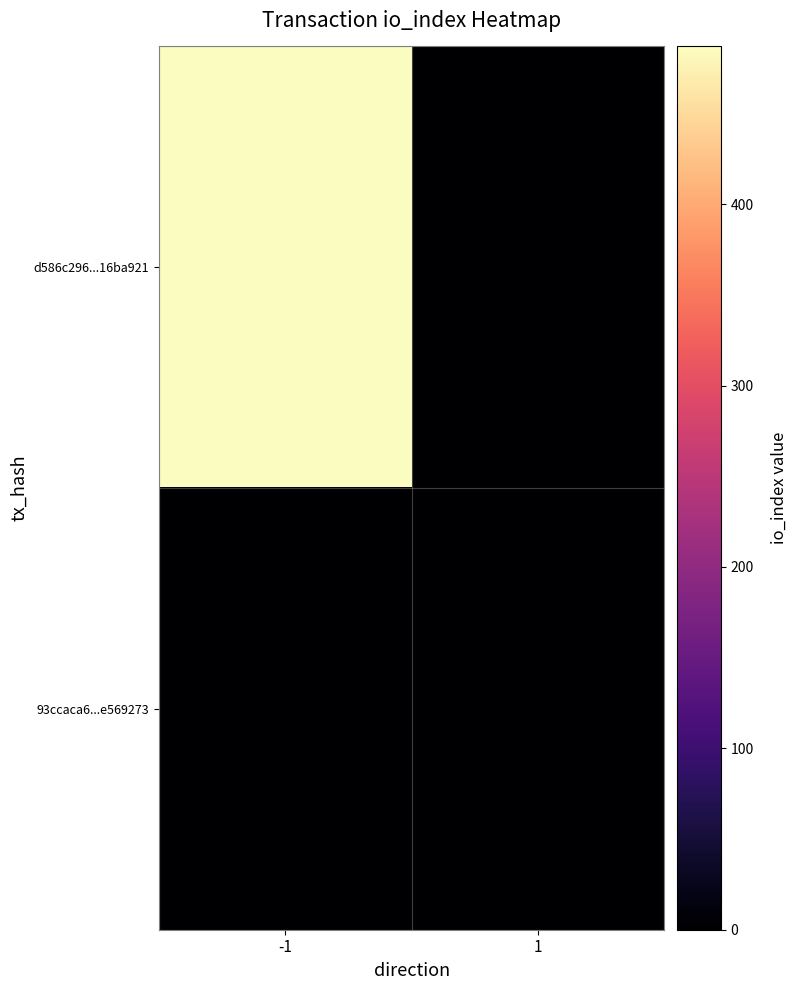

What is the total value across all series at -1?

487